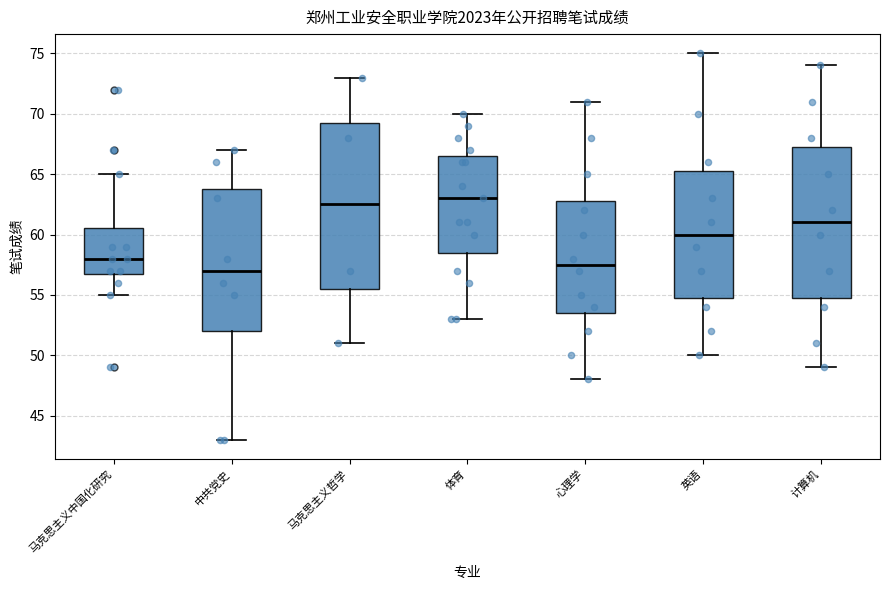

Reading left to right, read every box against the y-axis: the position of its median line, the range the box covers, and the ends of its whiskers. The values are not printed on the chart, so give them approximately, as read against the axis.

马克思主义中国化研究: median 58.0, box 57.0 to 60.5, whiskers 55.0 to 65.0
中共党史: median 57.0, box 52.0 to 64.0, whiskers 43.0 to 67.0
马克思主义哲学: median 62.5, box 55.5 to 69.5, whiskers 51.0 to 73.0
体育: median 63.0, box 58.5 to 66.5, whiskers 53.0 to 70.0
心理学: median 57.5, box 53.5 to 63.0, whiskers 48.0 to 71.0
英语: median 60.0, box 55.0 to 65.5, whiskers 50.0 to 75.0
计算机: median 61.0, box 55.0 to 67.5, whiskers 49.0 to 74.0